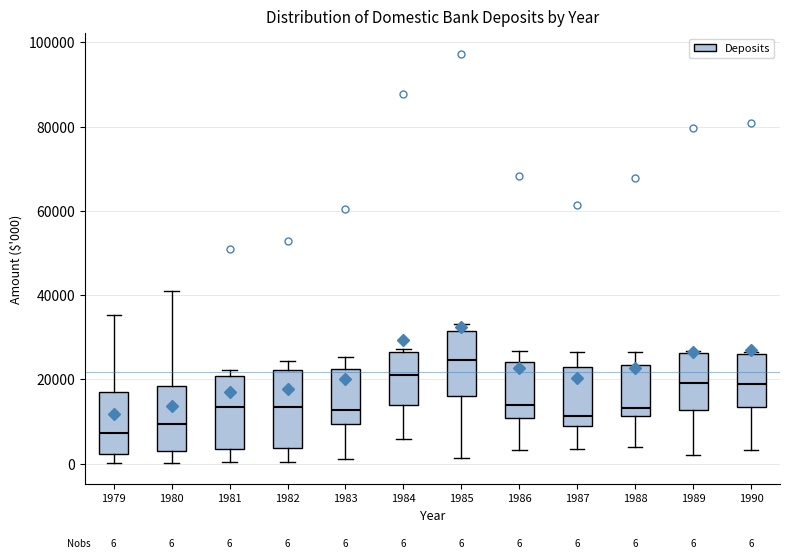

Which box's median line is the lowest?

1979